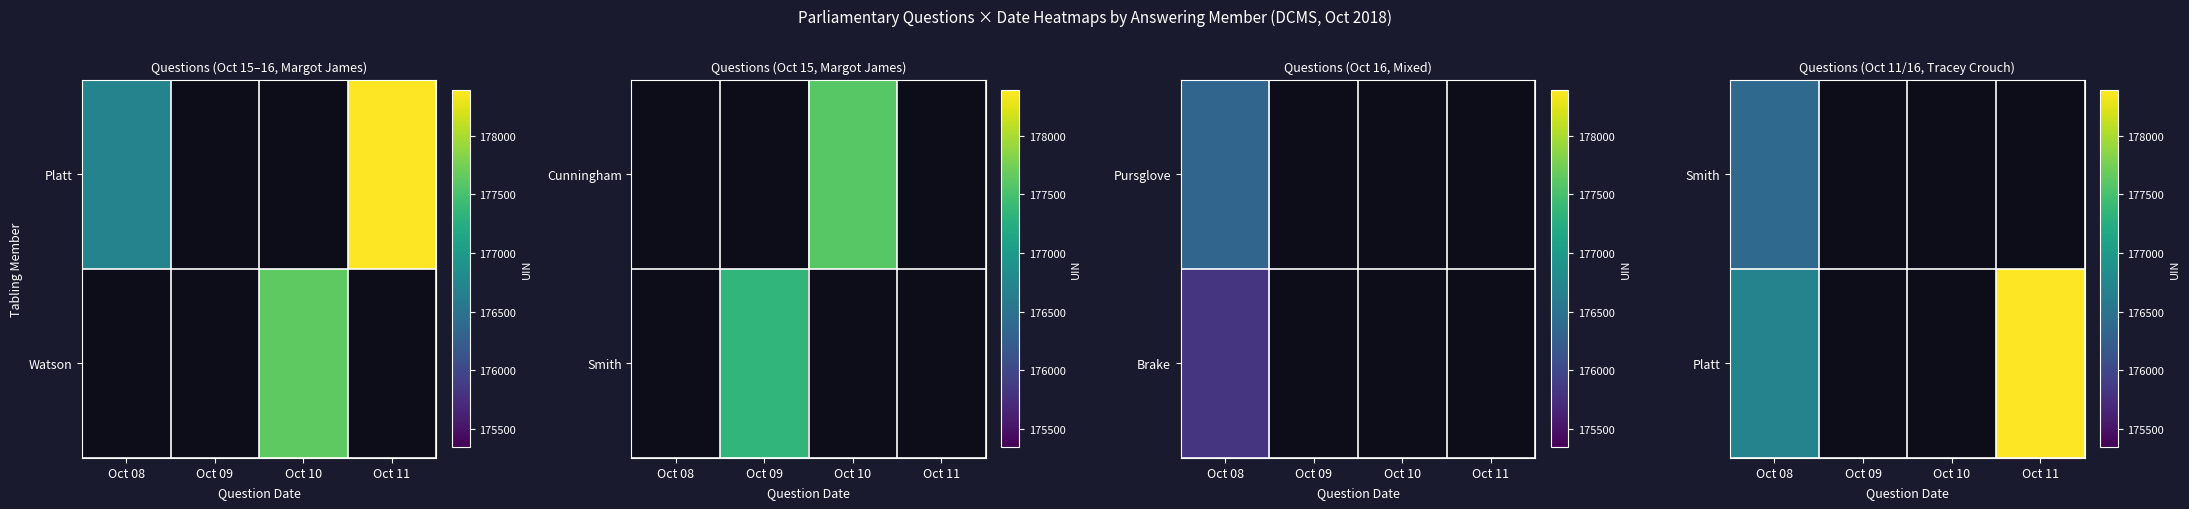

Is the value of Smith at Oct 11 greater than the value of Platt at Oct 11?

No